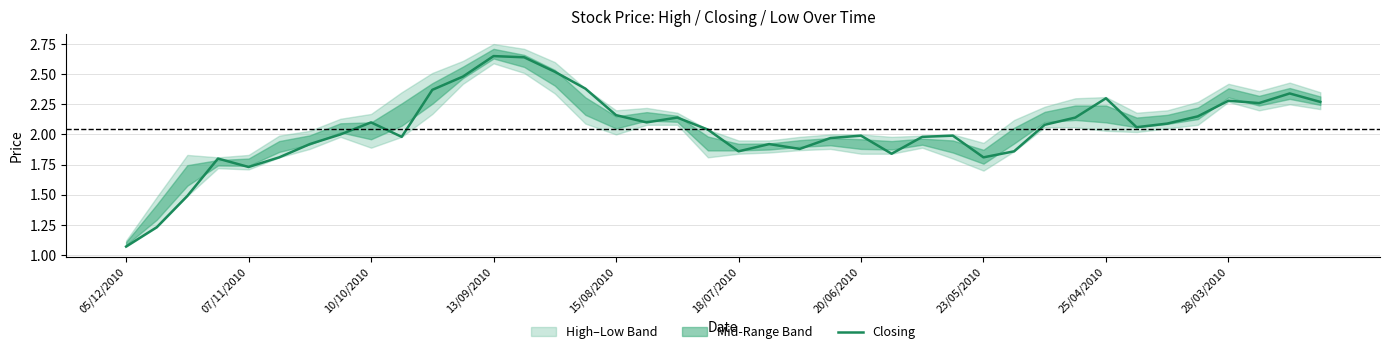

Where is Closing nearest to the value 1?

05/12/2010